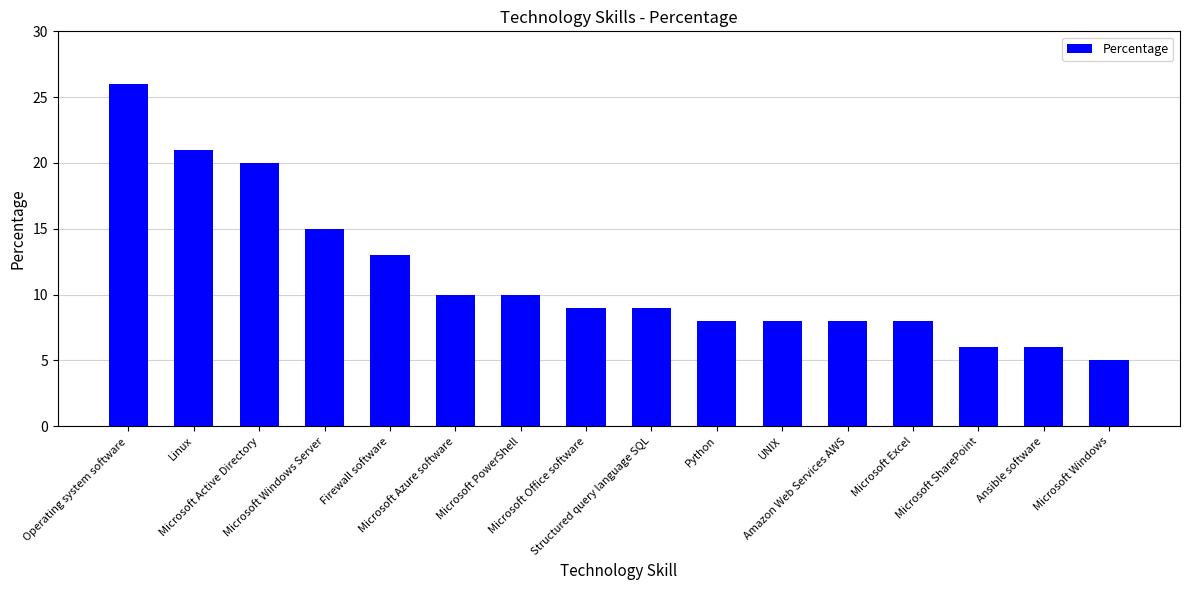

The value at Microsoft Azure software is 10. True or false?

True